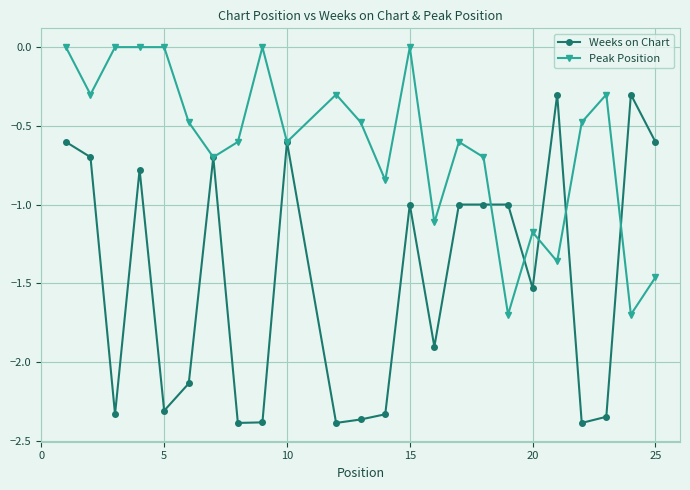

True or false: Weeks on Chart and Peak Position cross at least once.

True